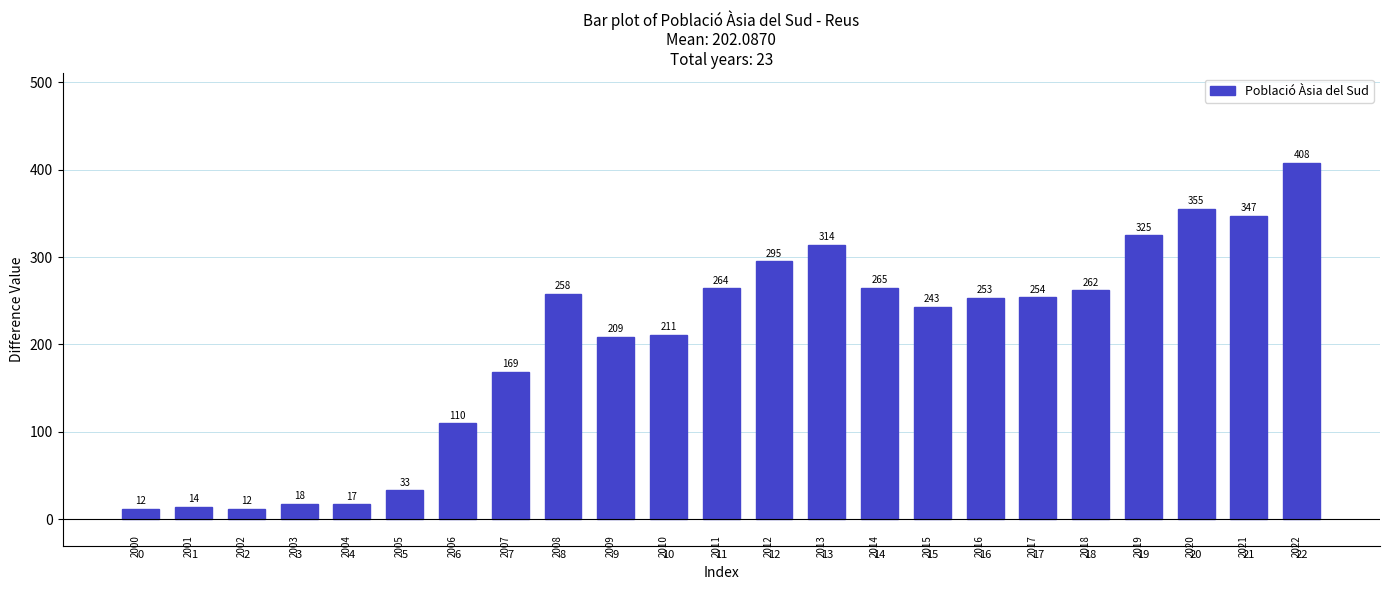

Reading left to right, transcribe all the data shown in this chart.

0=12	1=14	2=12	3=18	4=17	5=33	6=110	7=169	8=258	9=209	10=211	11=264	12=295	13=314	14=265	15=243	16=253	17=254	18=262	19=325	20=355	21=347	22=408